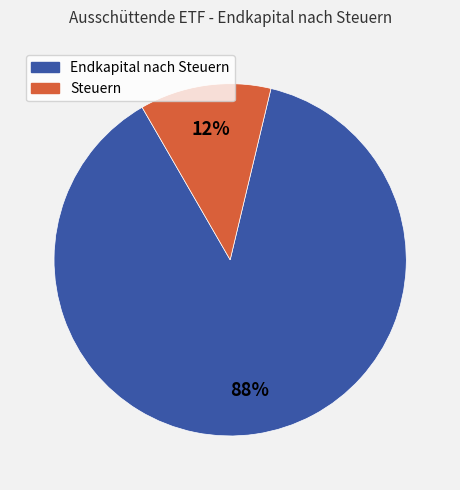

Does any single category account for the majority?

Yes